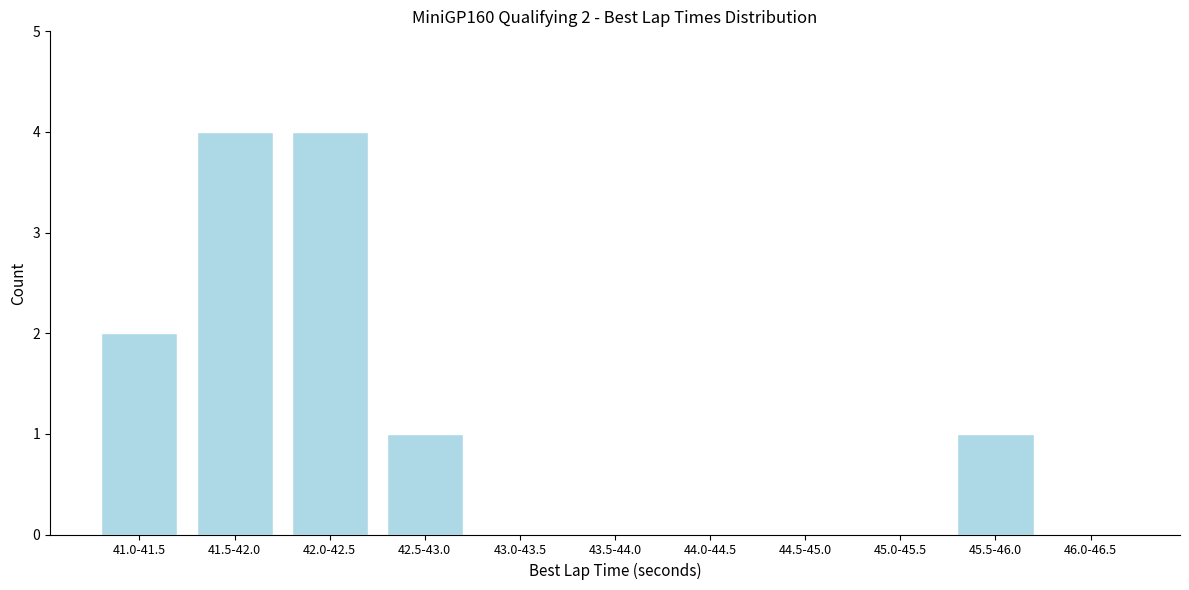

Reading right to left, extract all data points from this chart.

46.0-46.5=0	45.5-46.0=1	45.0-45.5=0	44.5-45.0=0	44.0-44.5=0	43.5-44.0=0	43.0-43.5=0	42.5-43.0=1	42.0-42.5=4	41.5-42.0=4	41.0-41.5=2